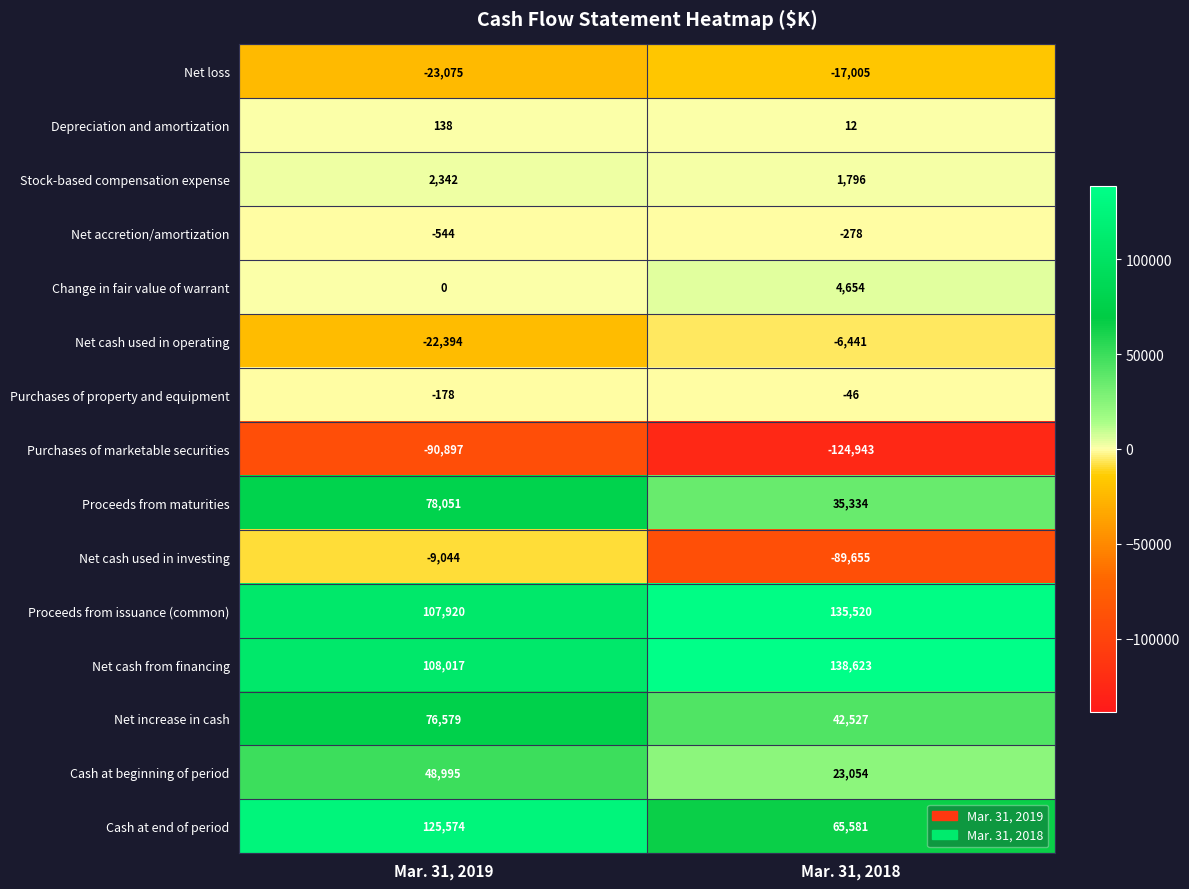

What is the total value across all series at Mar. 31, 2018?

208733